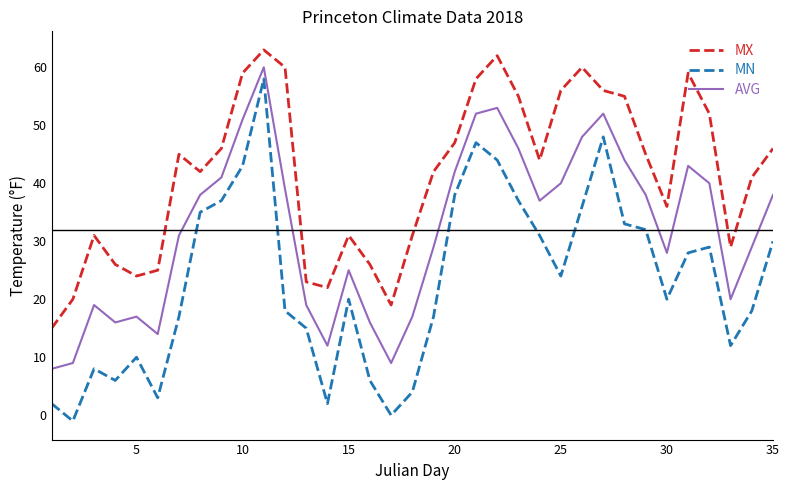

List the series in order of their overall mean, lowest first.

MN, AVG, MX